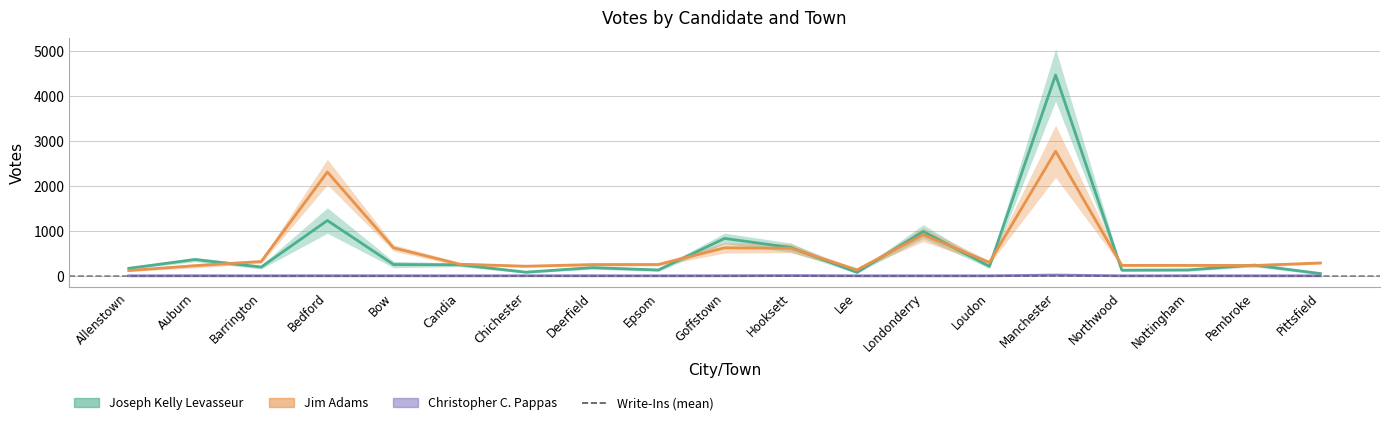

At which label is Joseph Kelly Levasseur closest to 2261?

Bedford